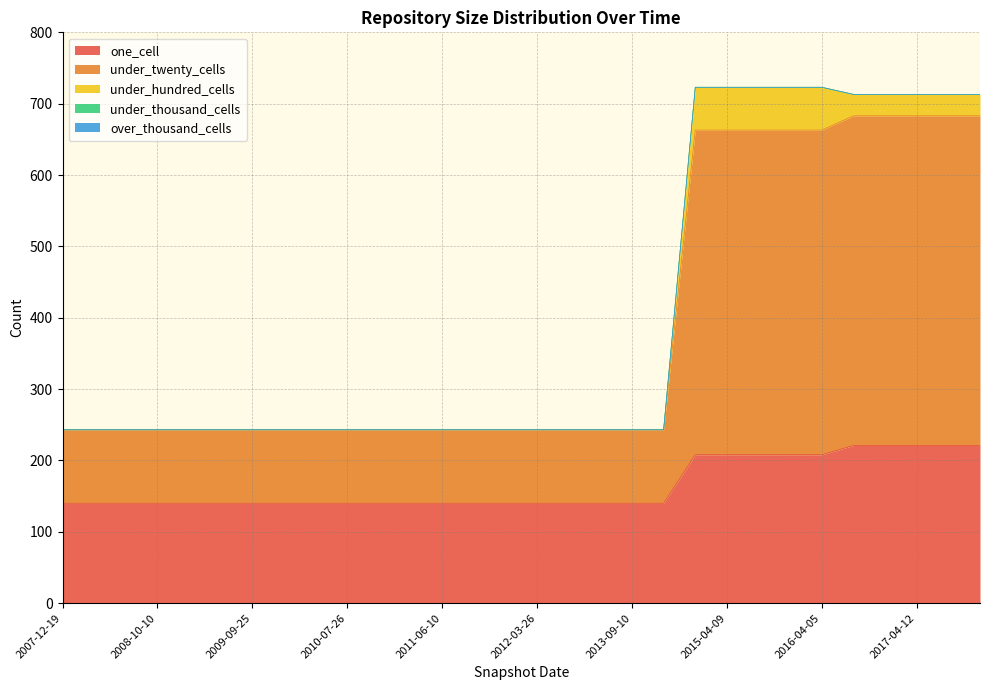

What is the total value across all series at 2008-10-10?

243